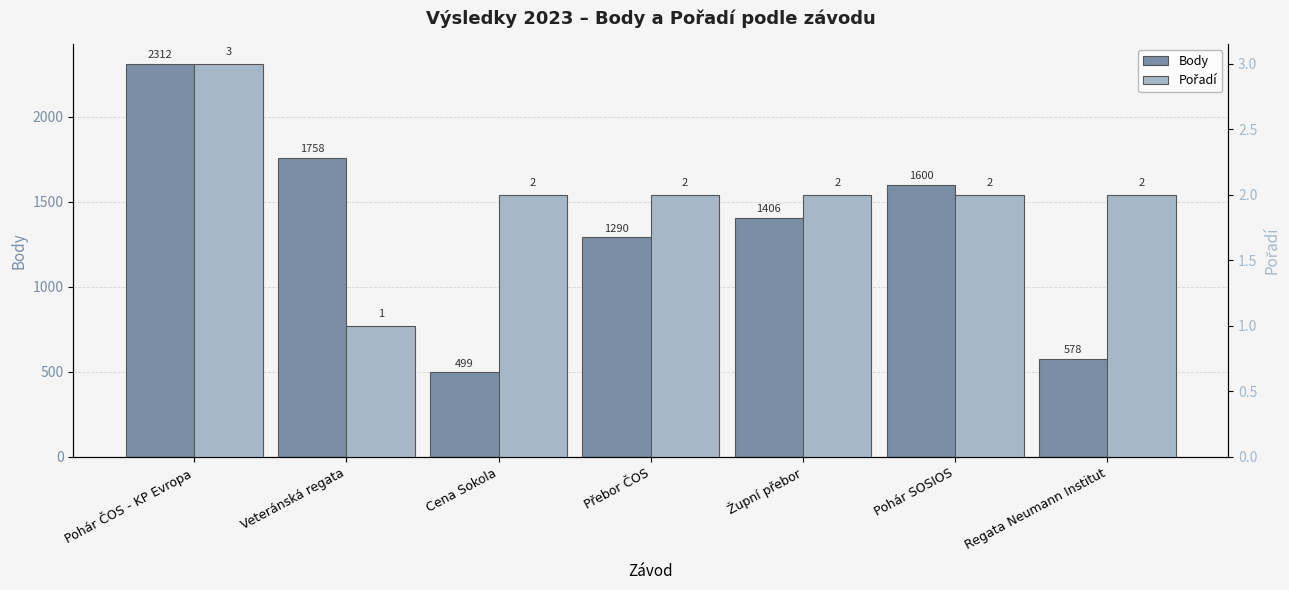

Is it true that Body equals 1406 at Župní přebor?

True